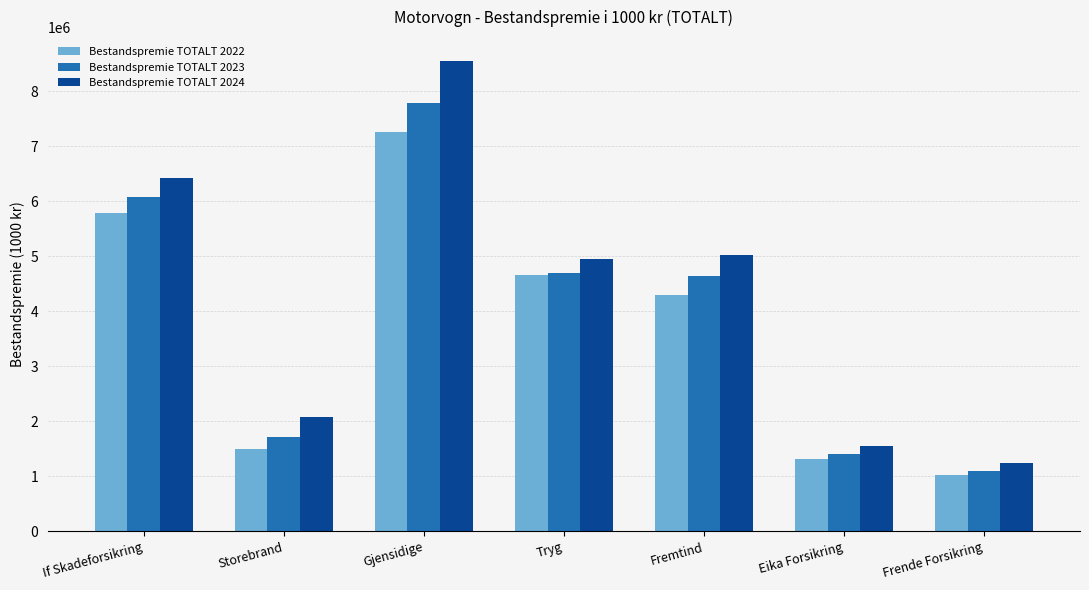

Reading left to right, transcribe all the data shown in this chart.

Bestandspremie TOTALT 2022: 5795338	1505579	7269851	4653182	4299387	1308698	1021259
Bestandspremie TOTALT 2023: 6076957	1717282	7791551	4696400	4650159	1413907	1089617
Bestandspremie TOTALT 2024: 6431660	2074663	8561273	4949377	5028352	1556126	1239130